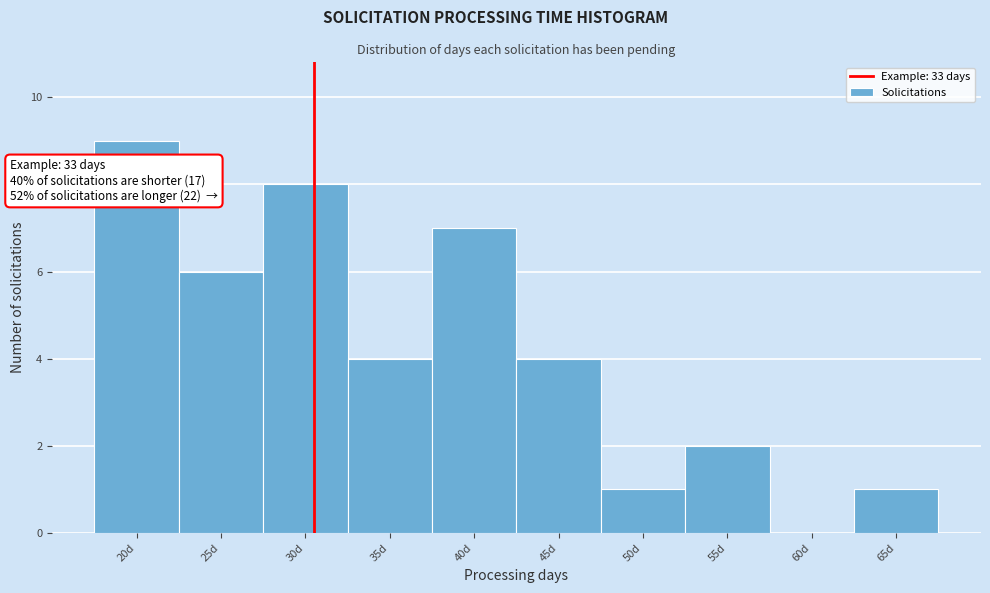

Reading left to right, what are all the values shown in this chart?

20d=9	25d=6	30d=8	35d=4	40d=7	45d=4	50d=1	55d=2	60d=0	65d=1